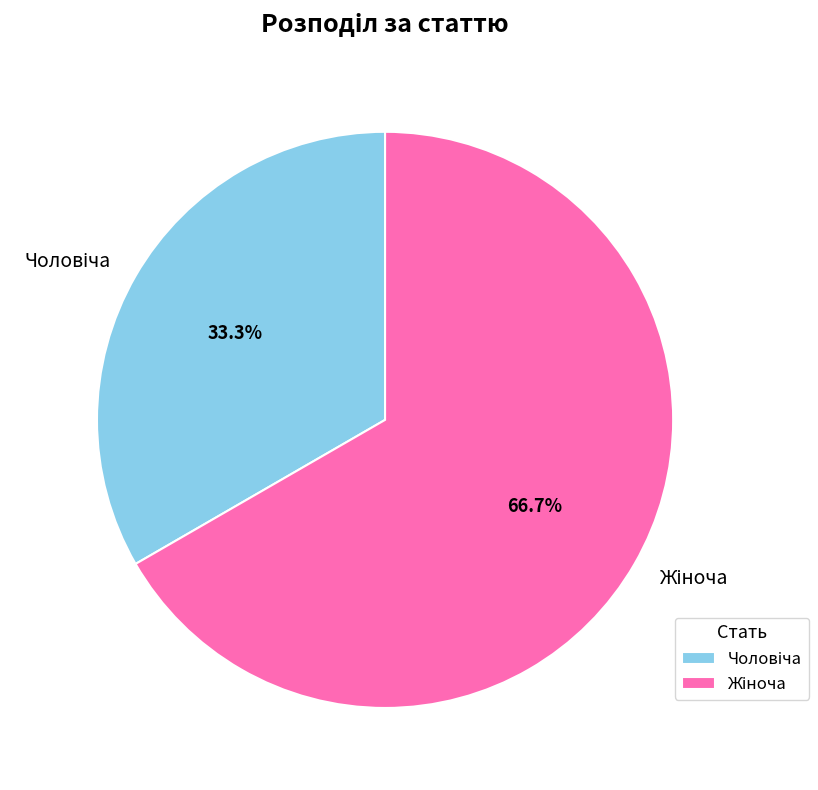

Does any single category account for the majority?

Yes